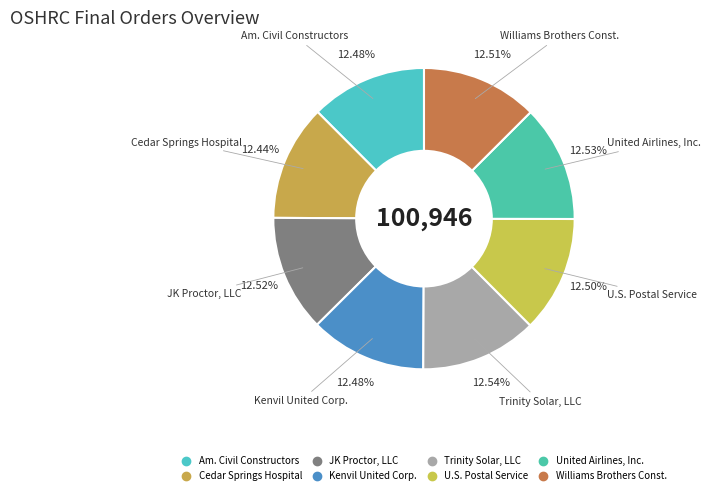

Is there any slice that represents more than half of the pie?

No